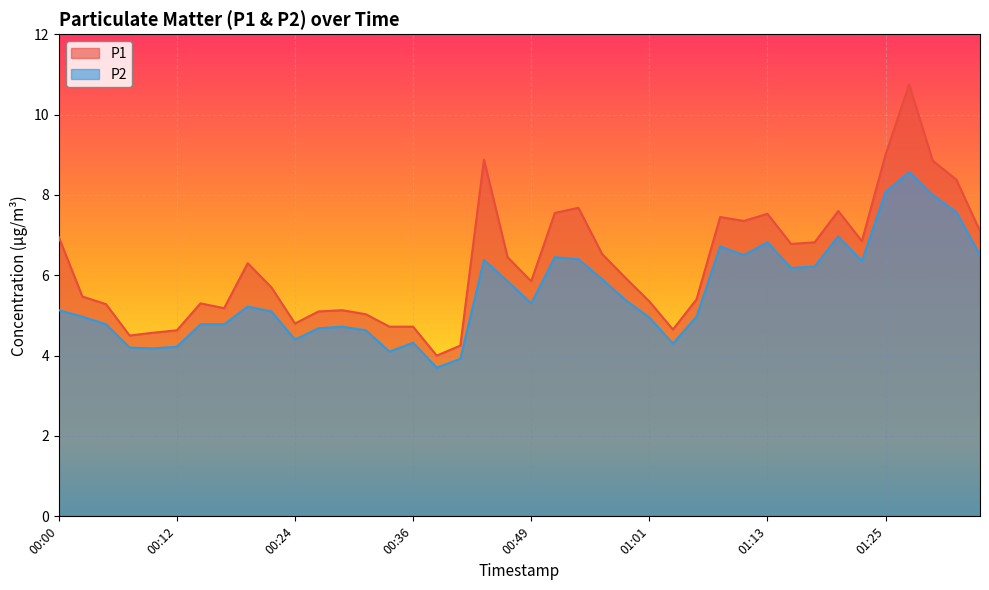

List the series in order of their overall mean, highest first.

P1, P2